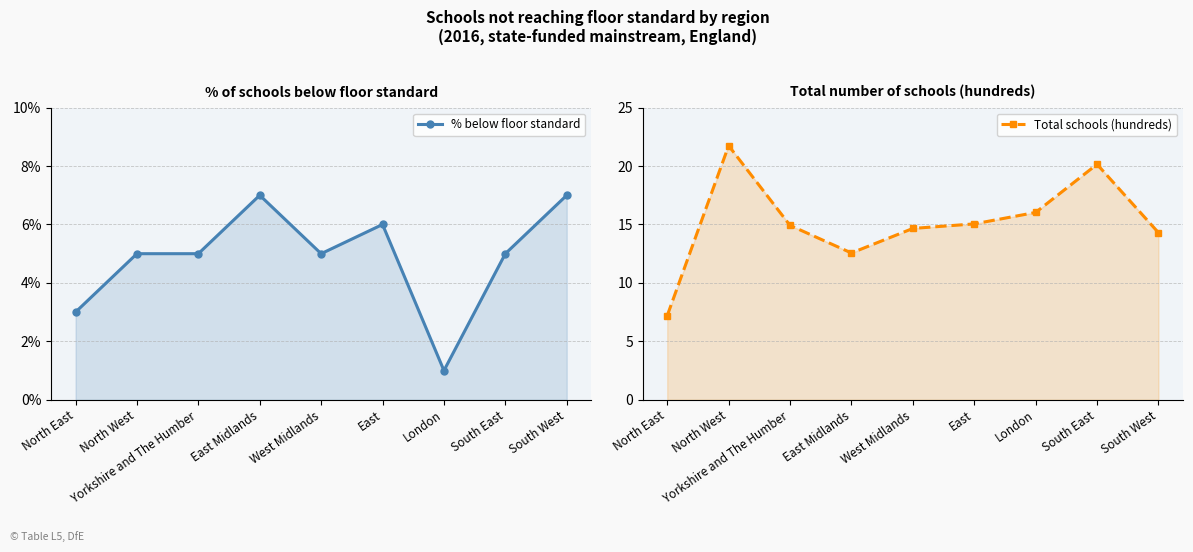

What is the label of the 5th point from the right?

West Midlands